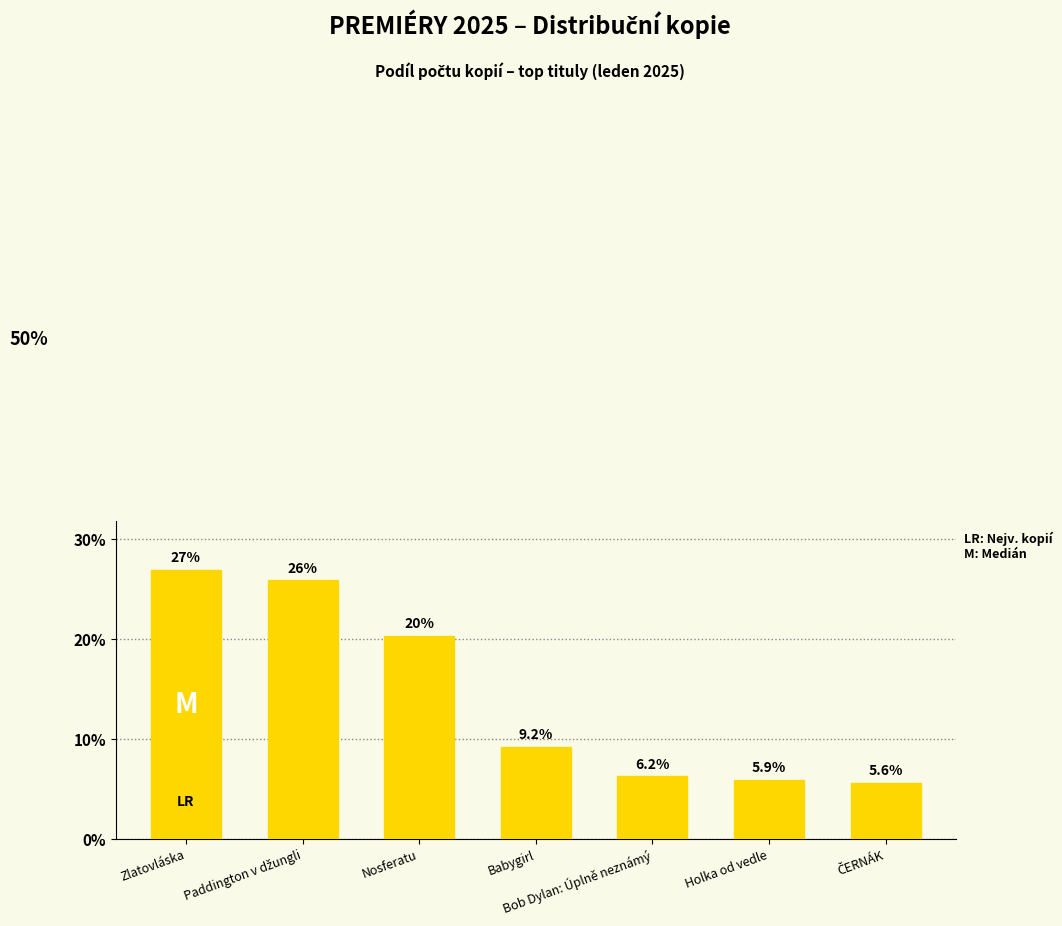

What is the minimum value shown in the chart?

5.6